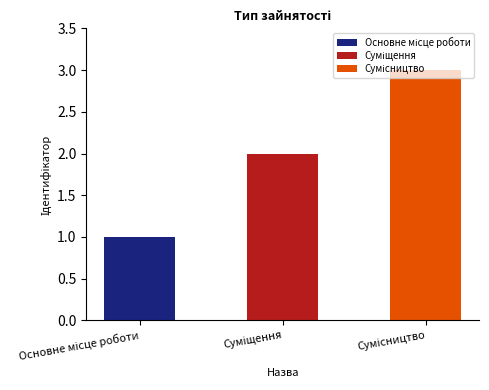

What is the difference between the maximum and second lowest values?

1